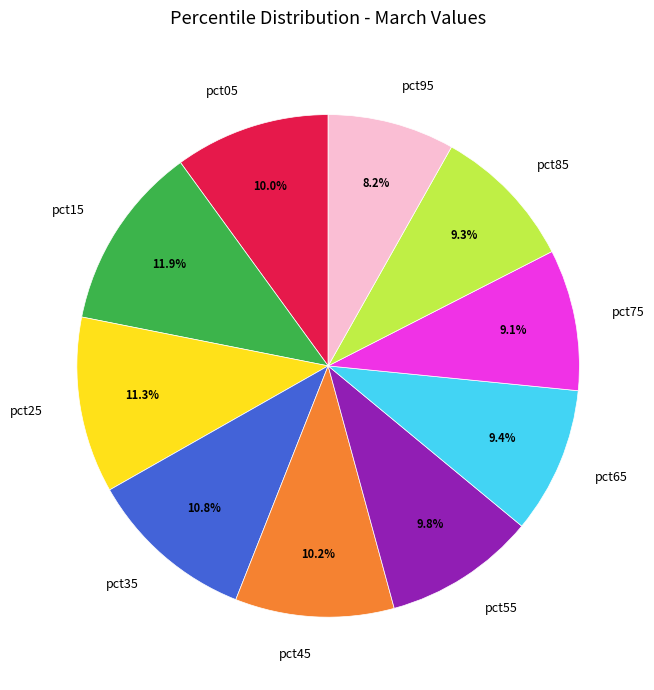

How many slices are in this pie chart?

10